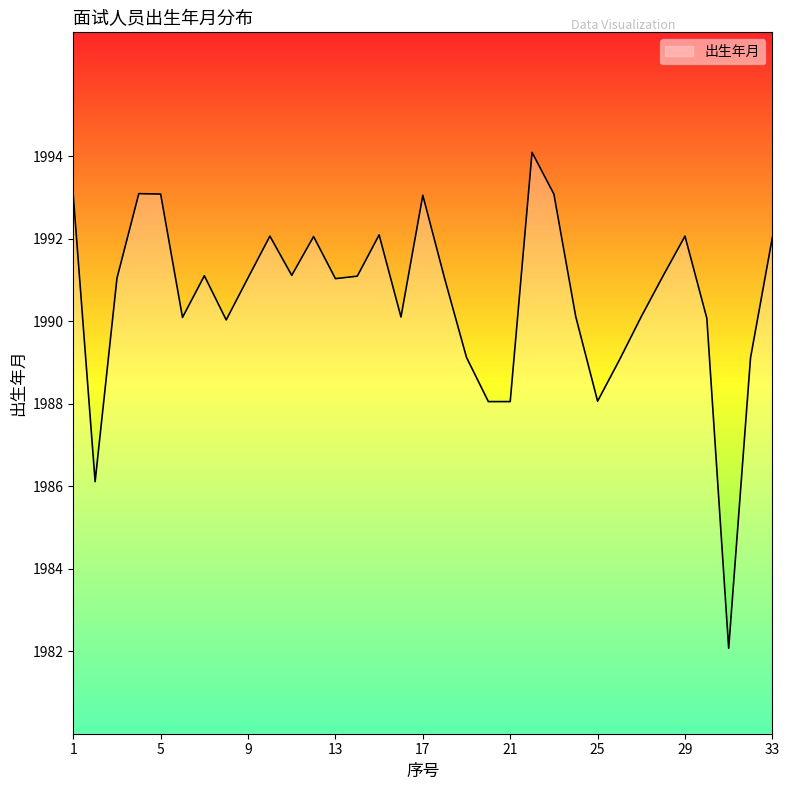

What is the difference between the maximum and minimum values?

12.0